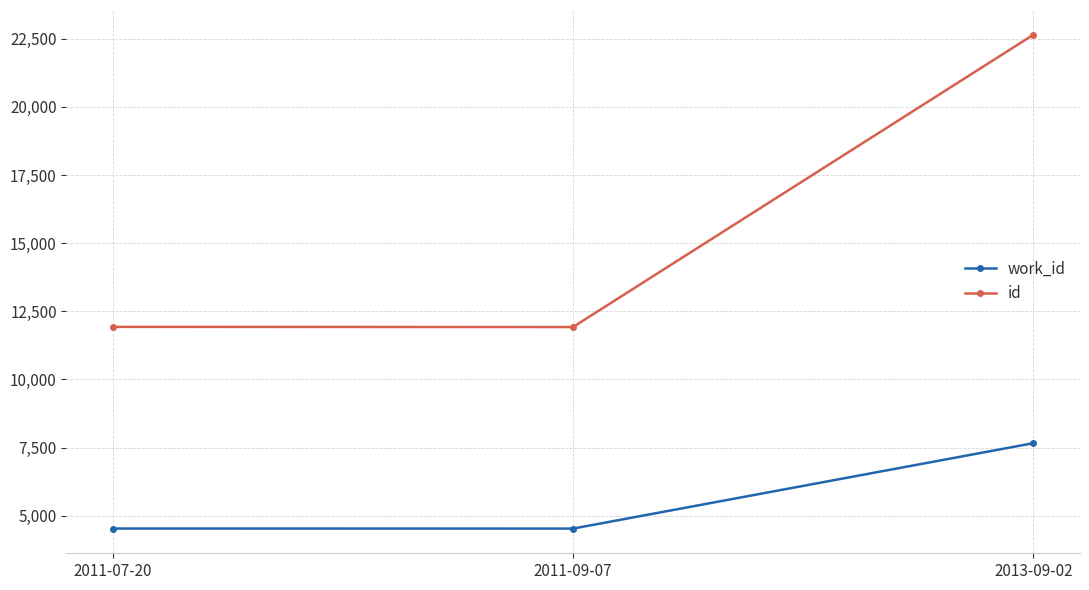

Which label corresponds to the largest value in the chart?

2013-09-02